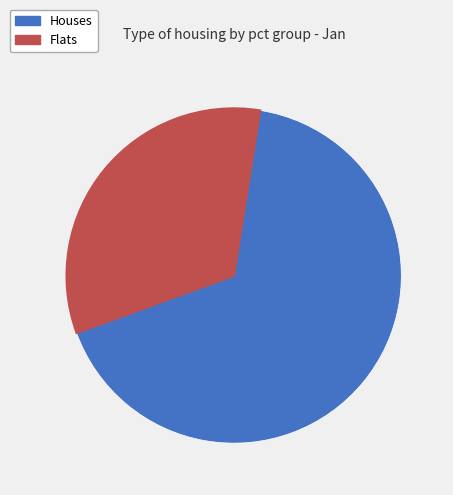

Is there a majority slice in this chart?

Yes